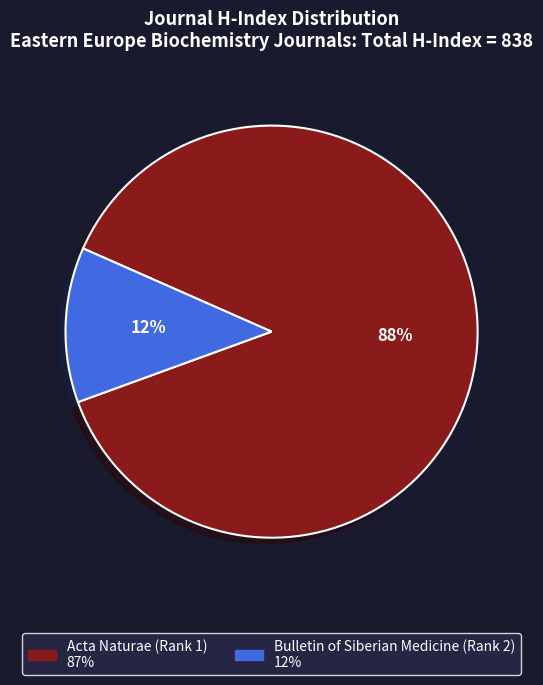

To the nearest percent, what is the combined percentage of Acta Naturae (Rank 1) and Bulletin of Siberian Medicine (Rank 2)?

100%